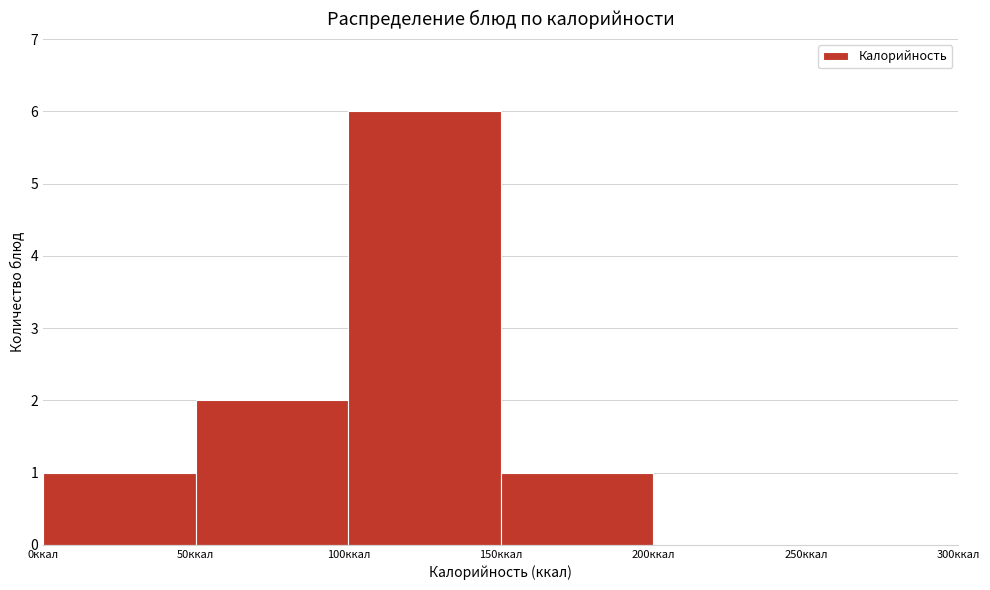

What is the height of the bar covering 0 to 50 on the x-axis? The values are not printed on the chart, so give them approximately, as read against the axis.

1